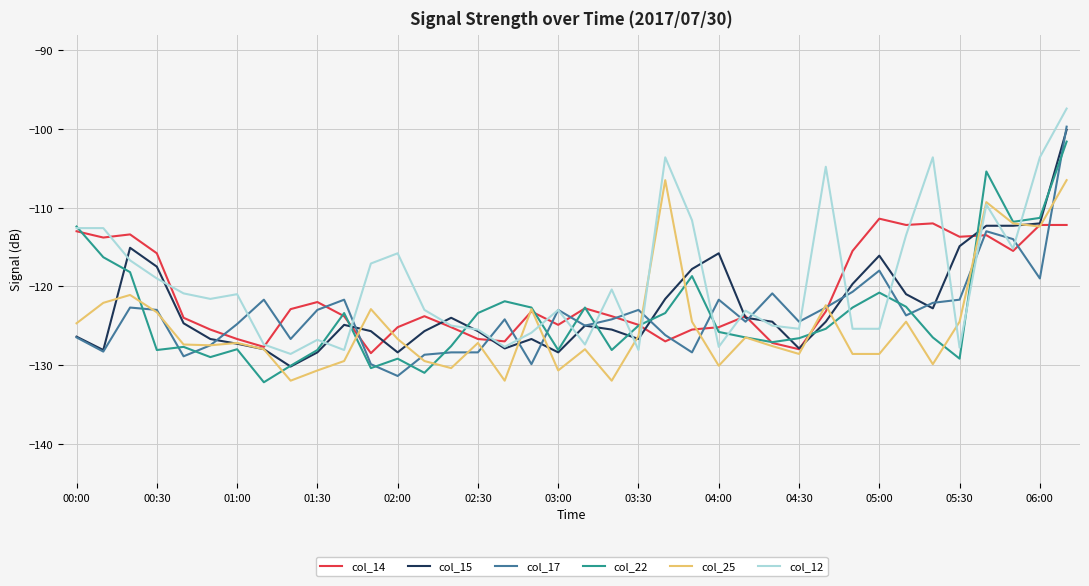

What is the highest value of the col_15 series?

-100.1